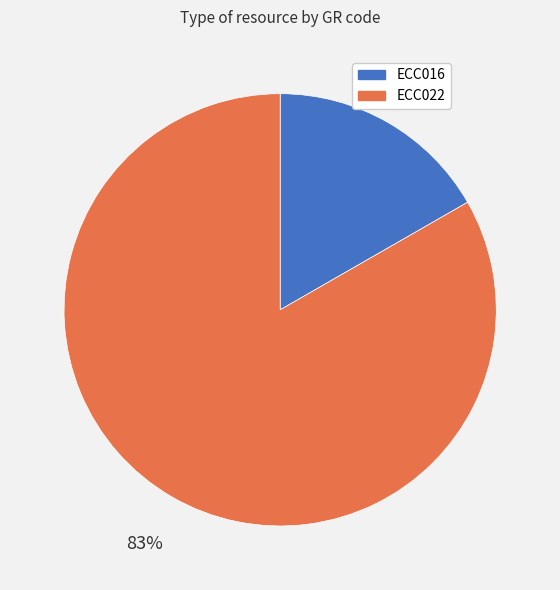

Is it true that ECC016 is 2% of the pie?

False